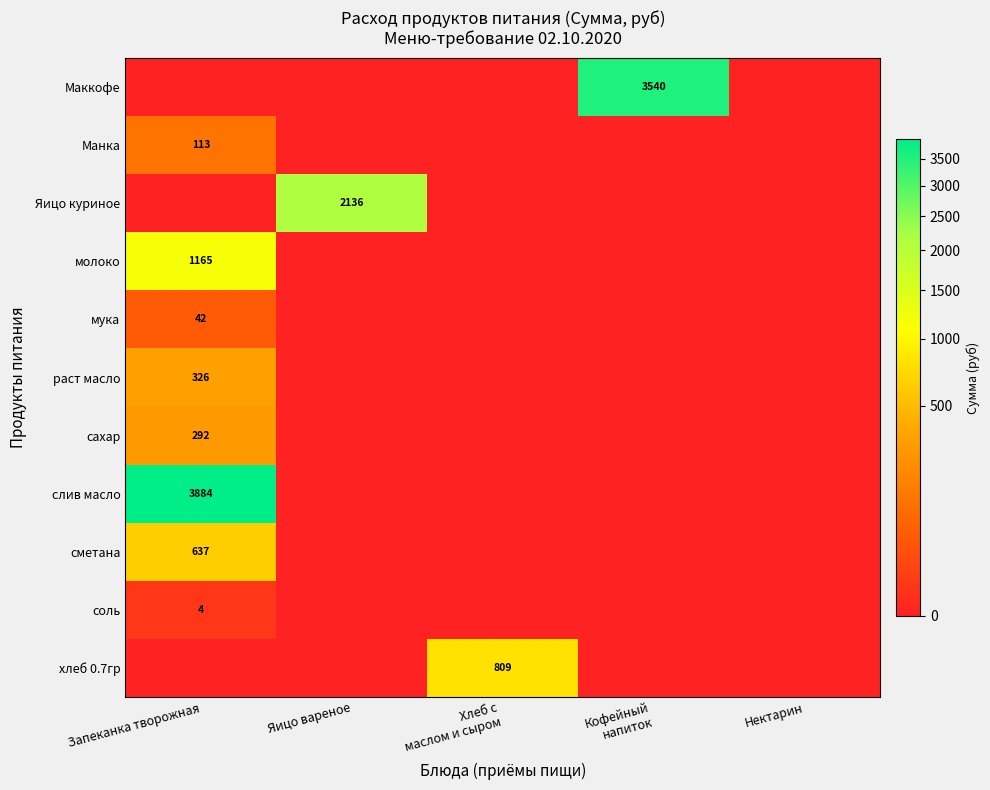

How many series are shown in this chart?

11